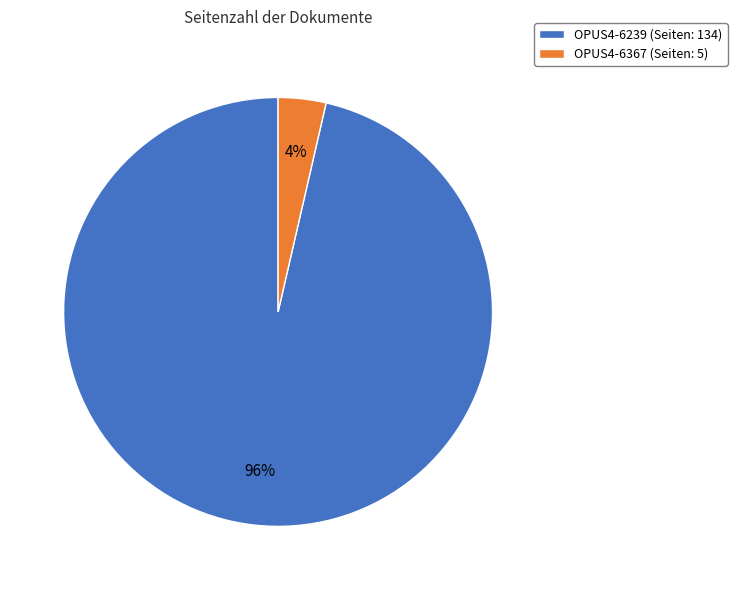

What is the smallest slice in the pie chart?

OPUS4-6367